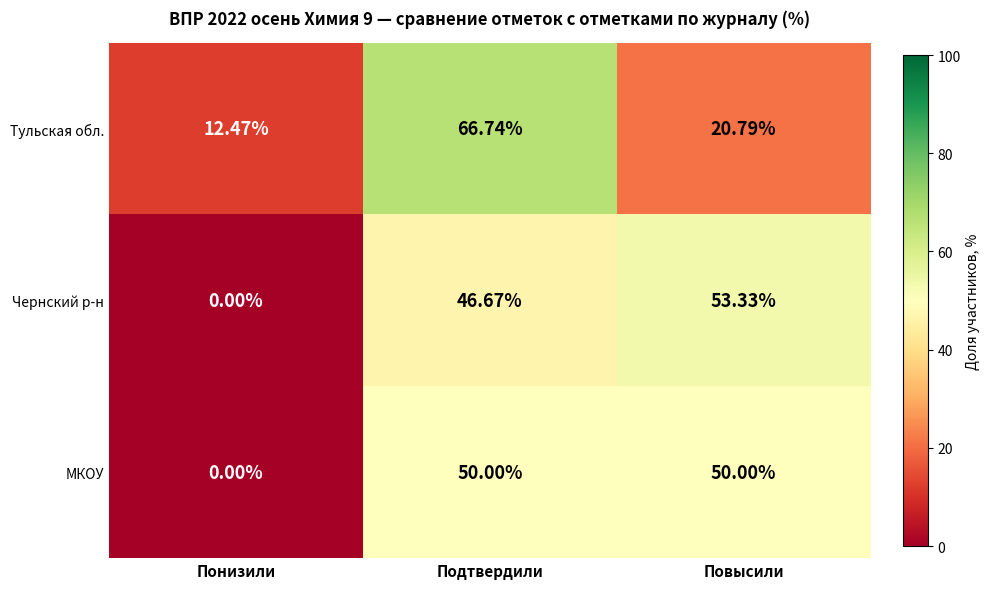

What is the difference between the highest and lowest values at Понизили?

12.5